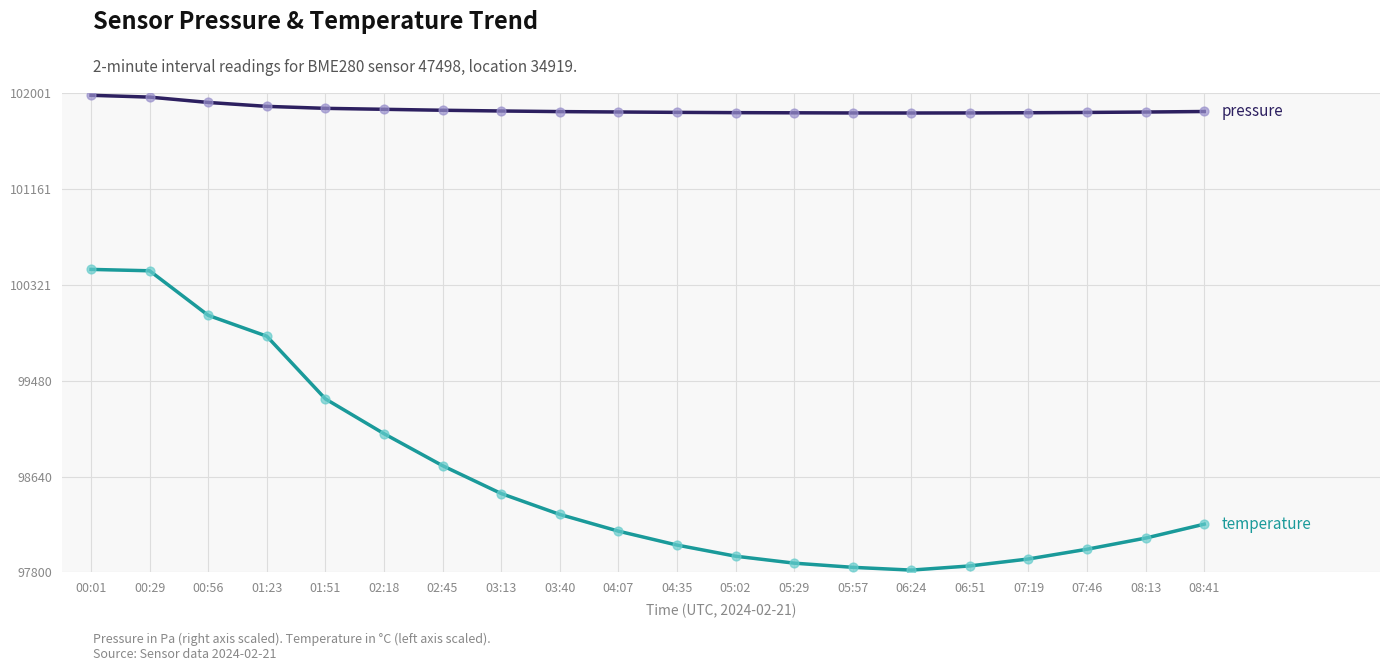

Which series has the widest spread of Y values?

temperature